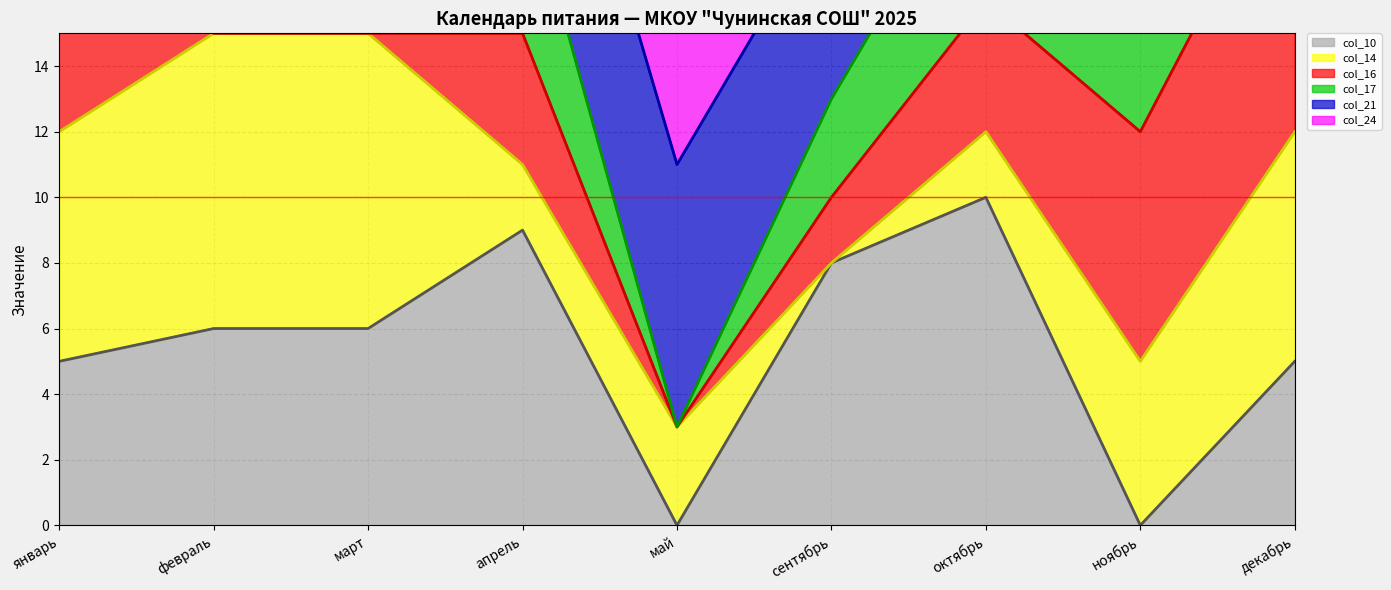

What is the difference between the maximum and second lowest values in the col_16 (line) series?

11